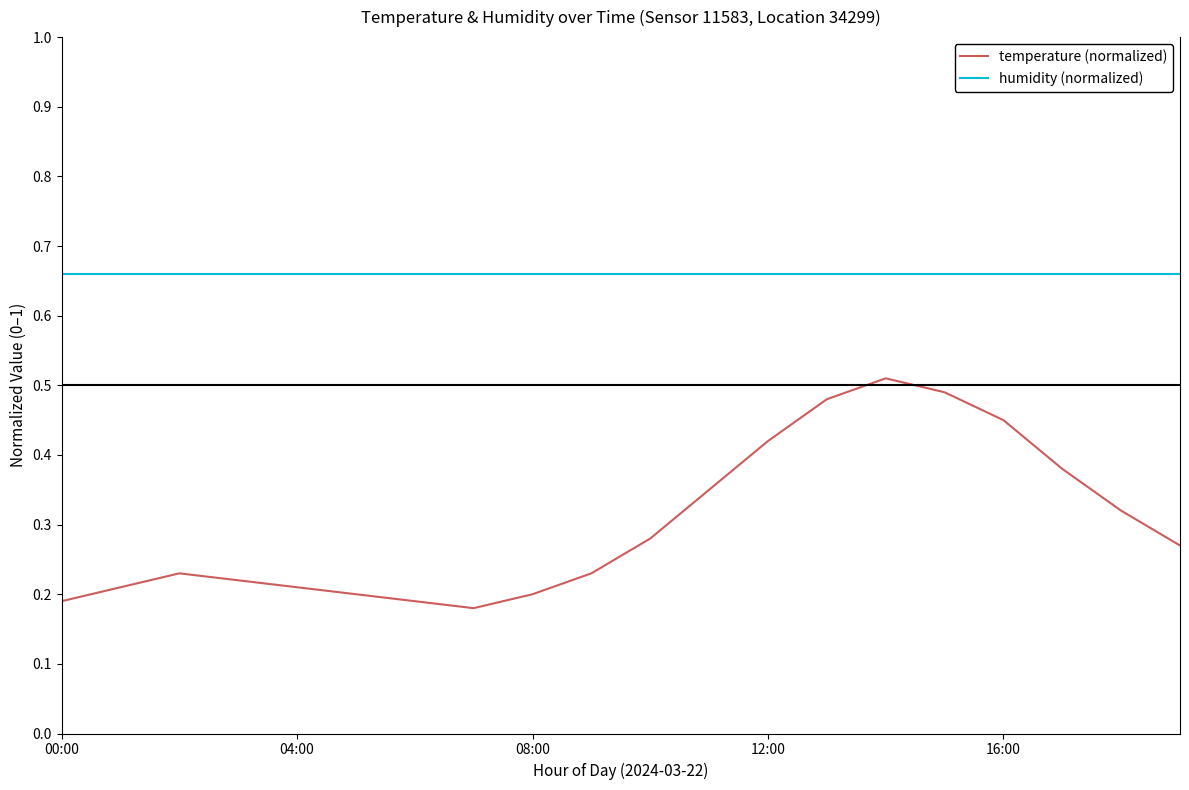

Is this an area chart (filled region under the line)?

No